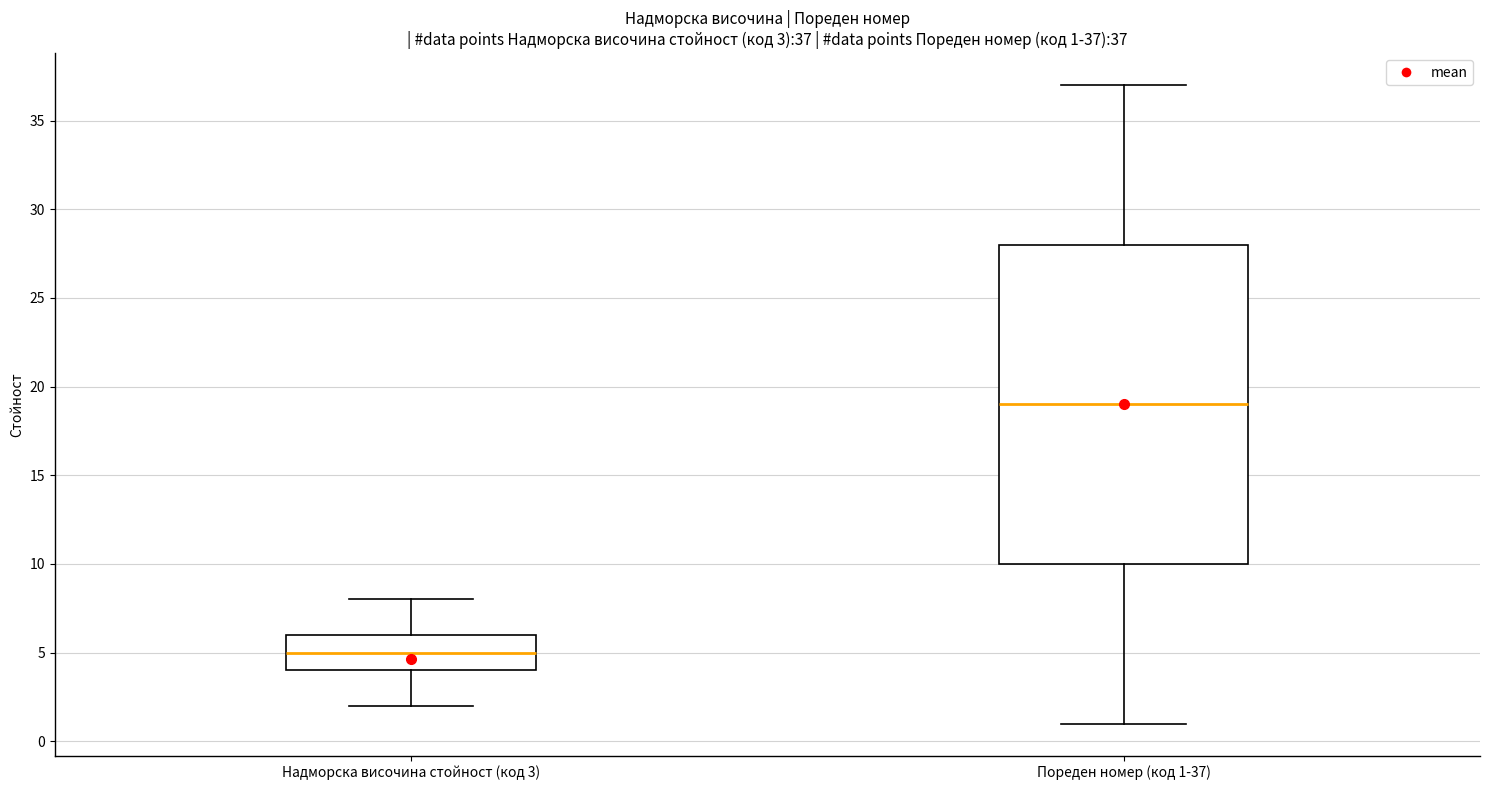

Which box is the tallest, from its lower edge to its upper edge?

Пореден номер (код 1-37)